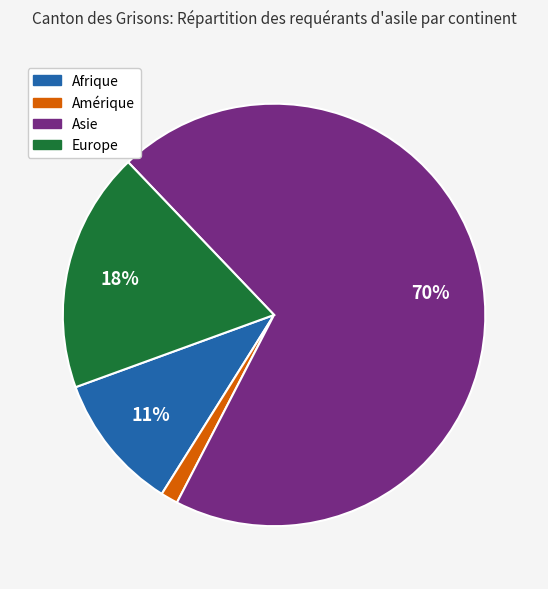

How many slices are in this pie chart?

4